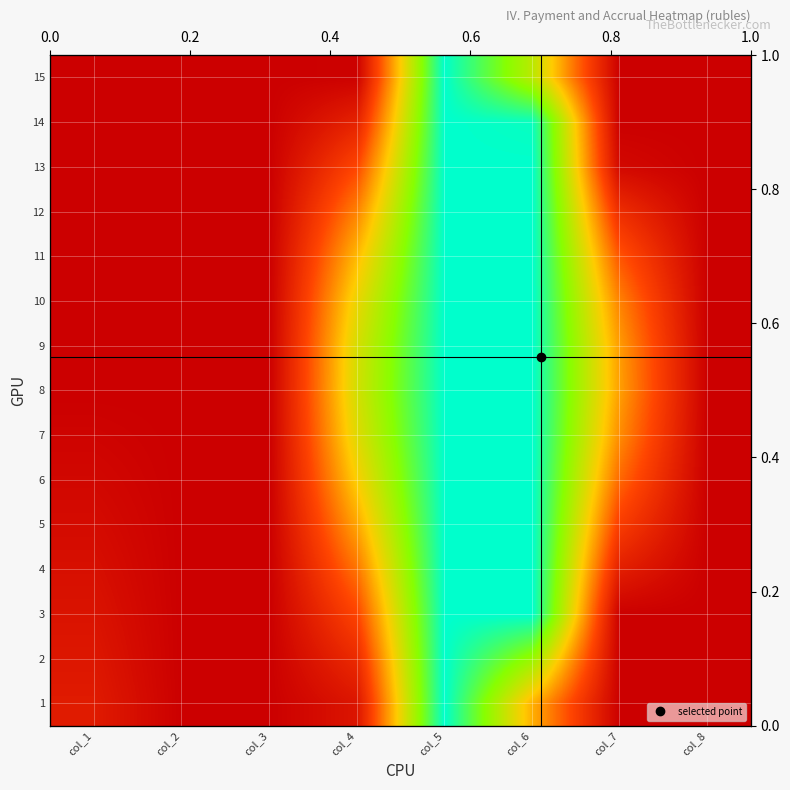

Rank the categories by 4 value from highest to lowest.

col_5, col_6, col_4, col_7, col_1, col_2, col_3, col_8